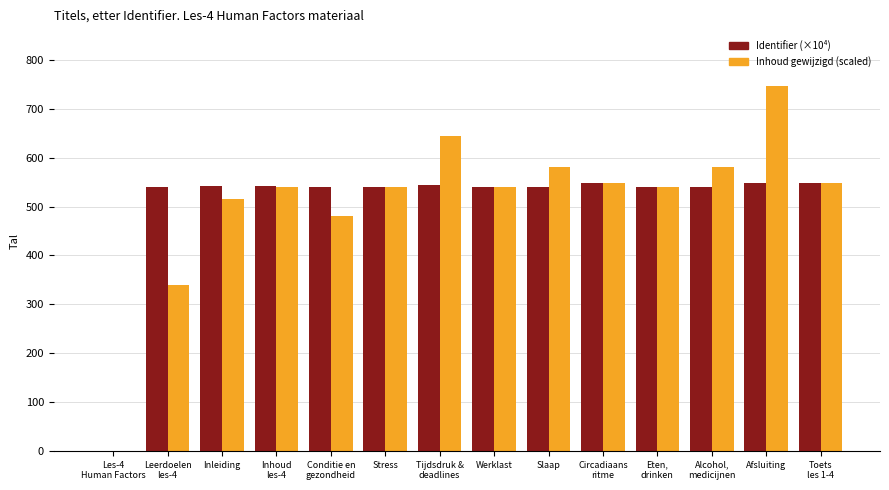

What is the spread (max minus min) of values at Stress?

0.7